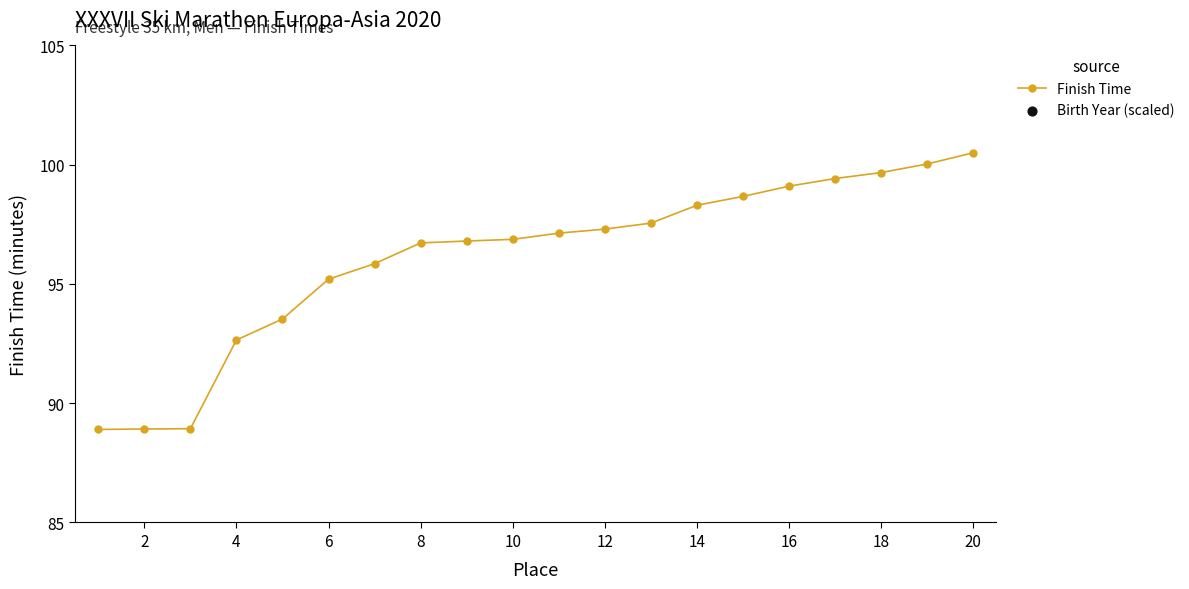

Which series has the largest Y range (max minus min)?

Finish Time